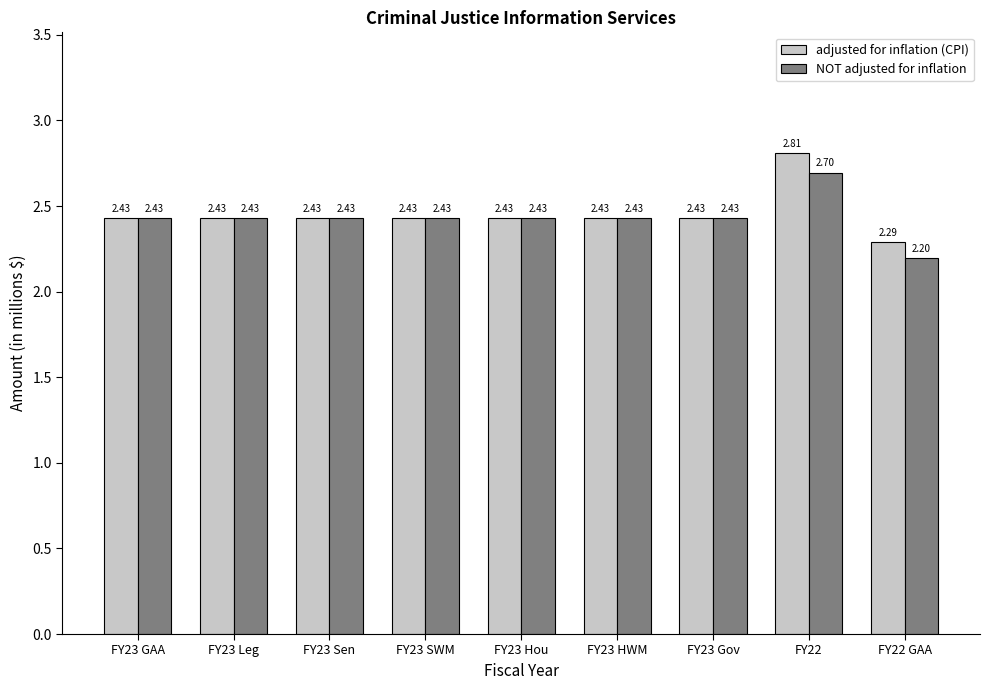

At how many categories does at least one series exceed 2?

9